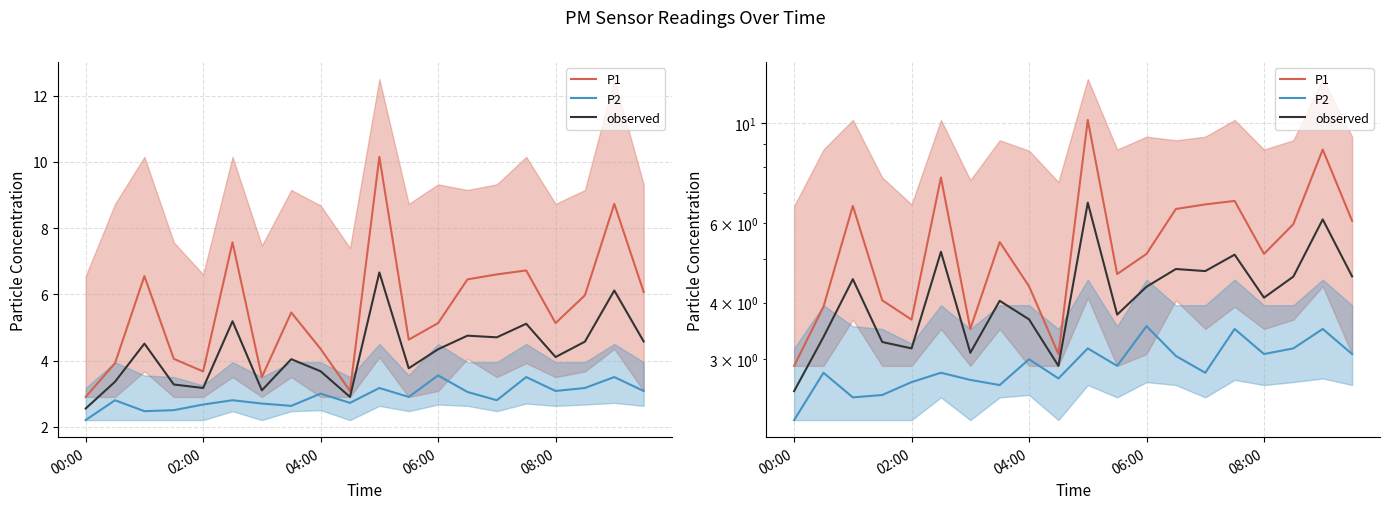

True or false: P2 and P1 cross at least once.

False